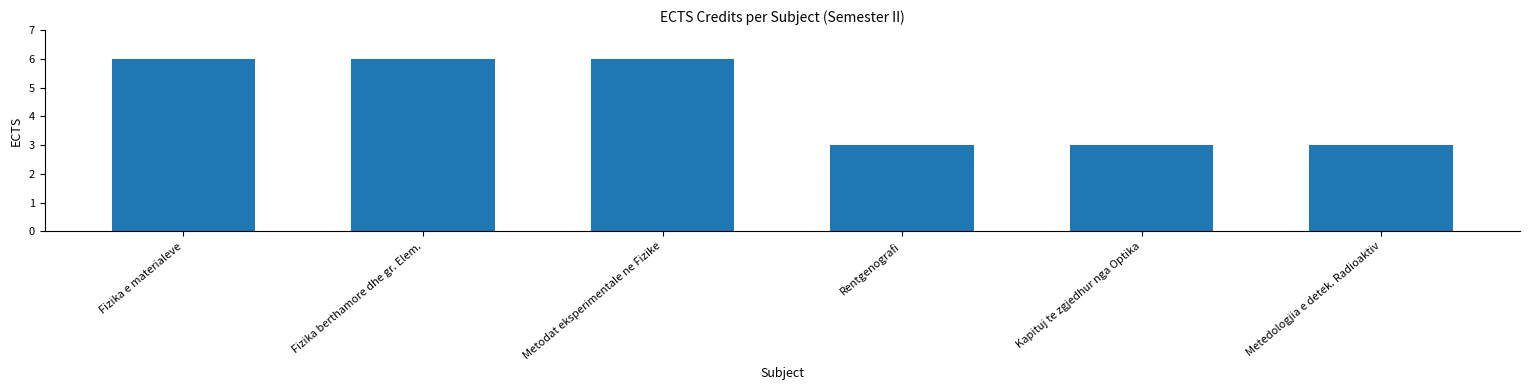

What is the maximum value shown in the chart?

6